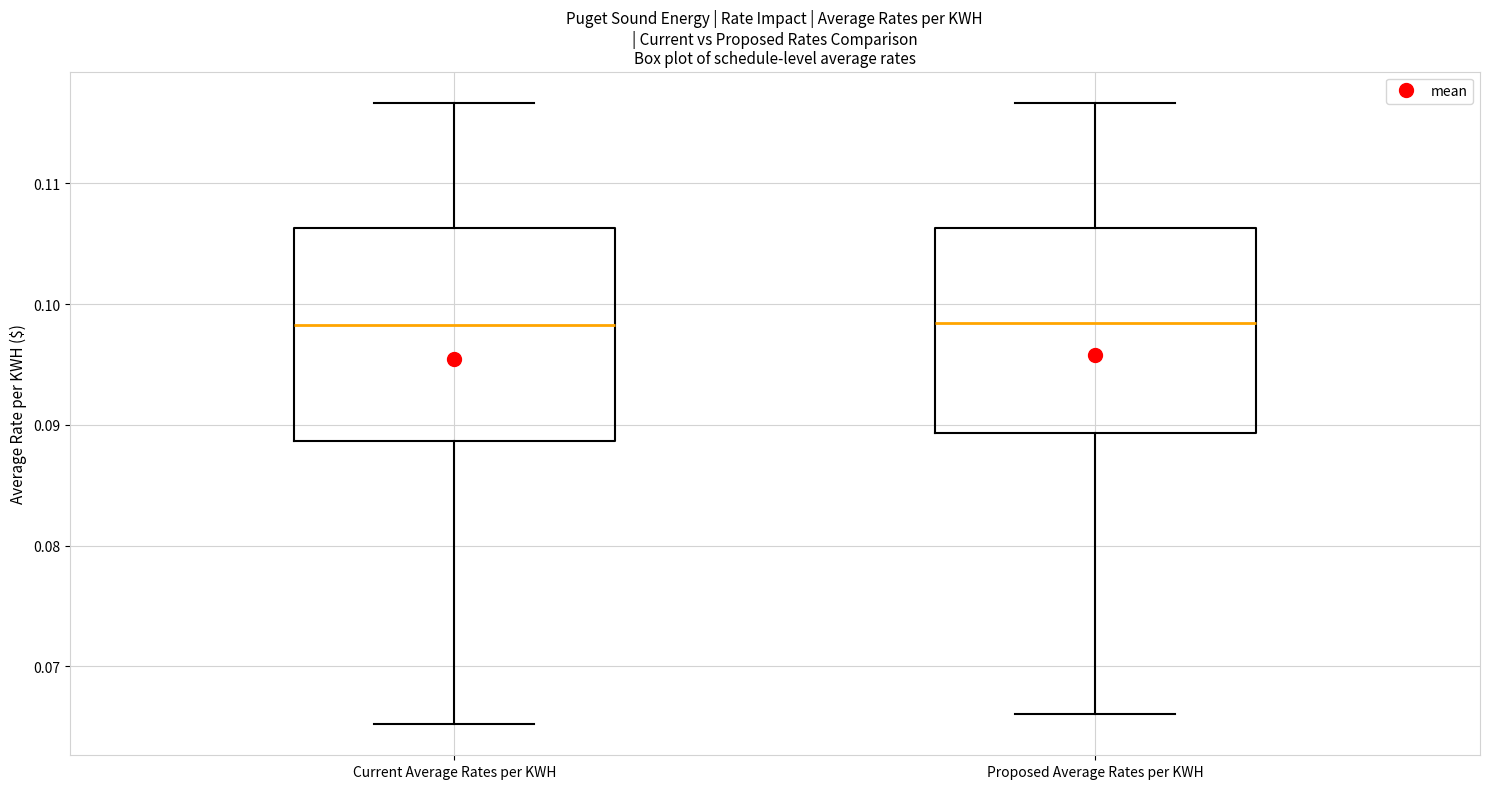

Reading left to right, transcribe this box plot: for each box, give where its median line is, the range the box spans, and where its two whiskers end, as read against the y-axis. The values are not printed on the chart, so give them approximately, as read against the axis.

Current Average Rates per KWH: median 0.098, box 0.089 to 0.106, whiskers 0.065 to 0.117
Proposed Average Rates per KWH: median 0.098, box 0.089 to 0.106, whiskers 0.066 to 0.117